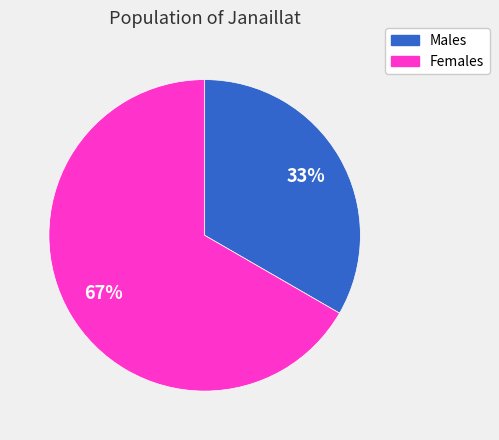

To the nearest percent, what is the average slice percentage?

50%